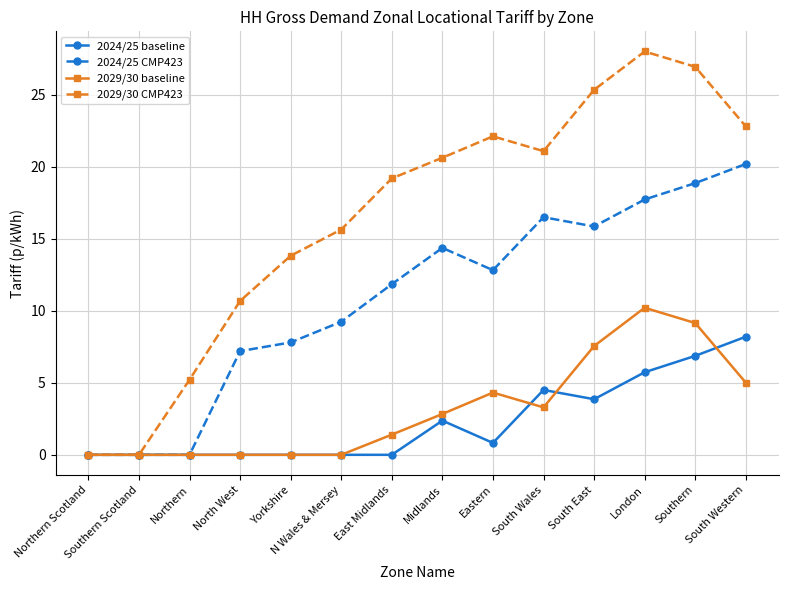

What is the greatest value displayed?

28.0